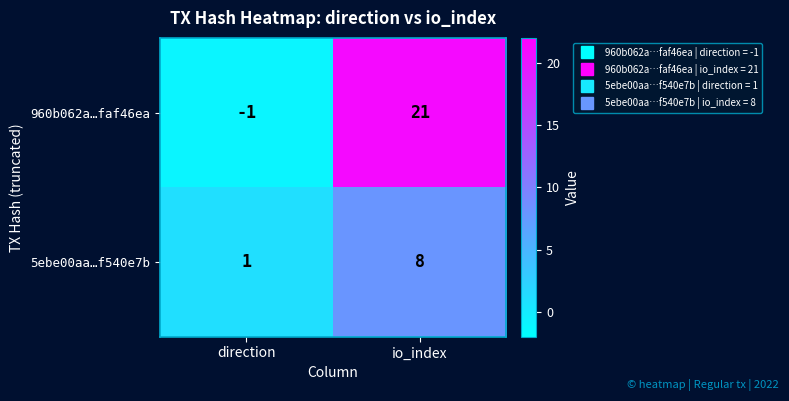

Rank the categories by 960b062a…faf46ea value from highest to lowest.

io_index, direction